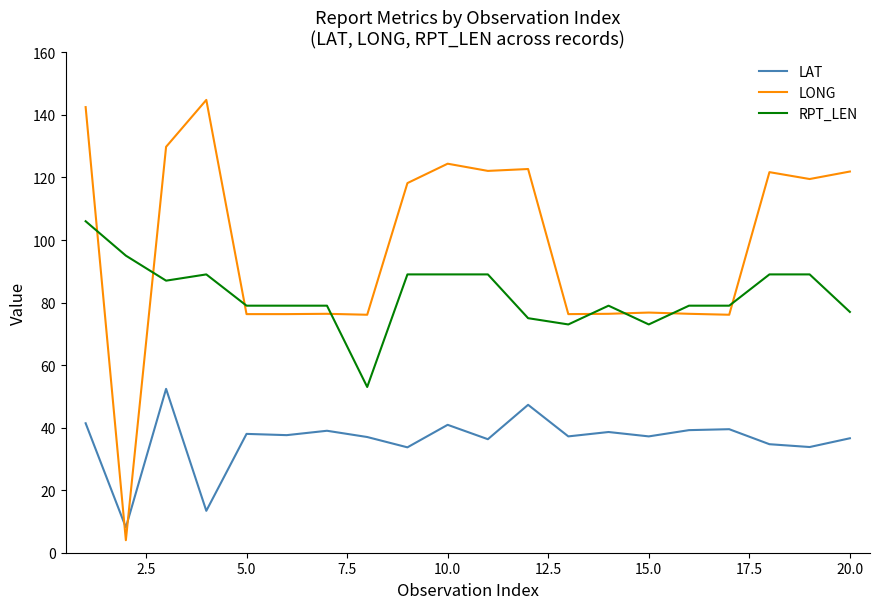

Rank the series by their maximum value, from highest to lowest.

LONG, RPT_LEN, LAT